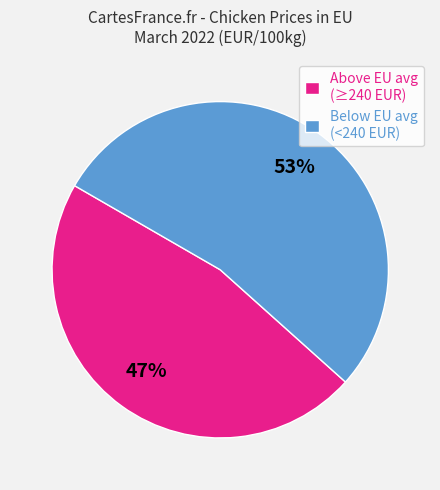

Which slice is the smallest?

Above EU avg (≥240 EUR)